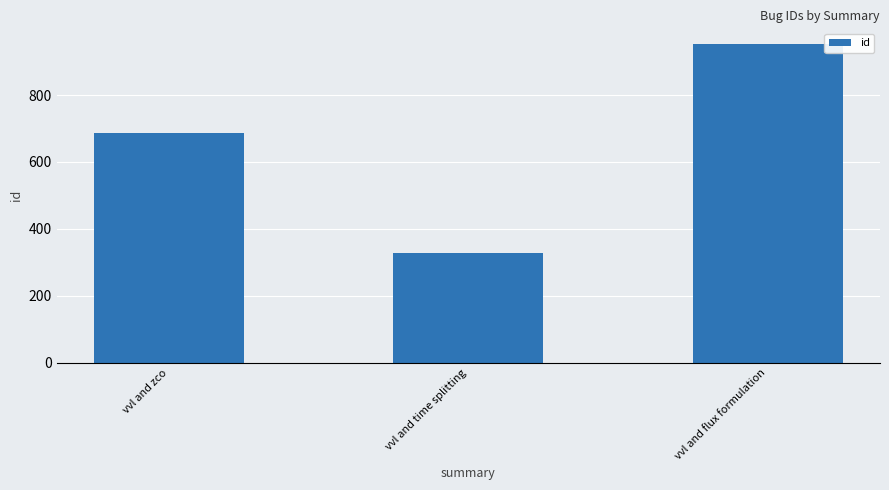

What is the minimum value shown in the chart?

329